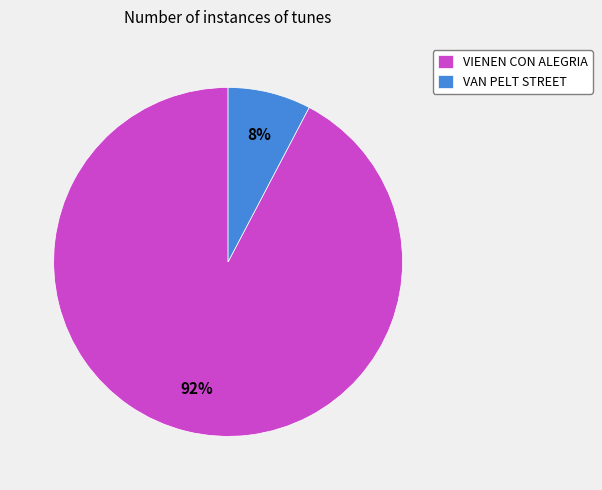

Which category has the smallest portion of the pie?

VAN PELT STREET